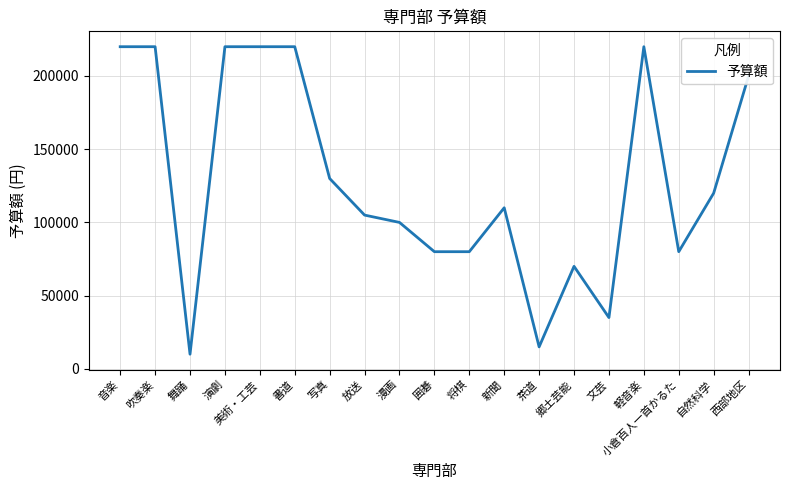

What position from the left is 囲碁?

10